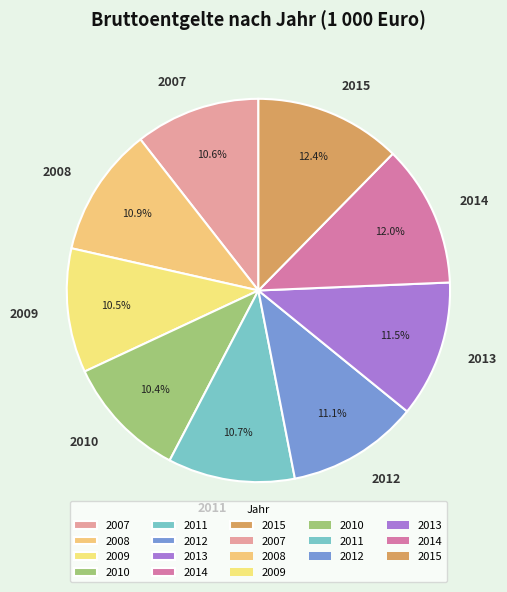

How much of the chart is everything except 2011?

89.3%